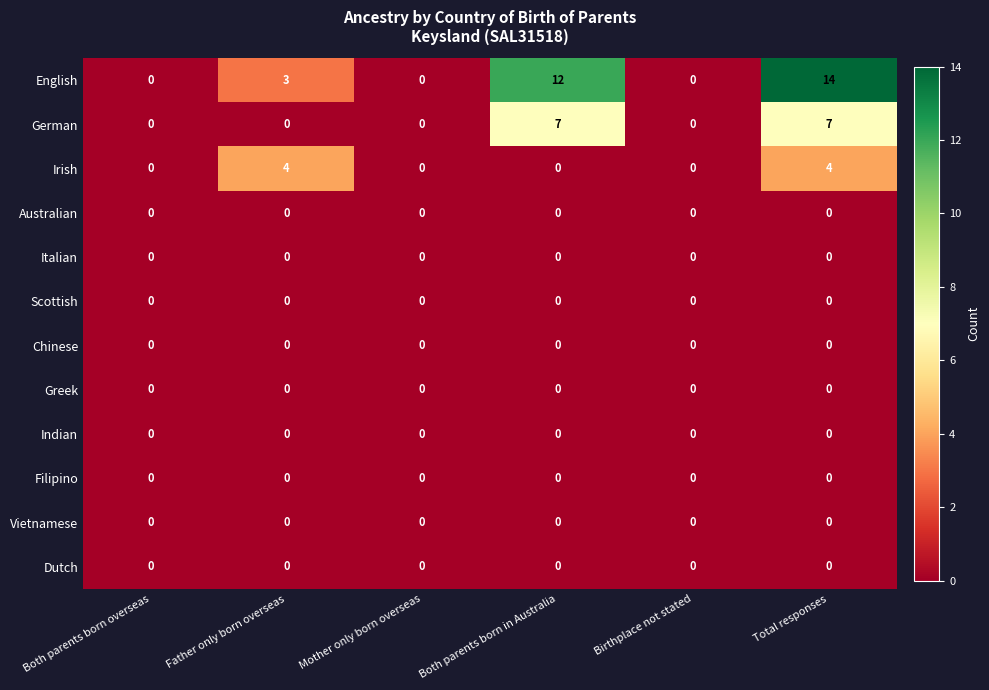

Which series has the largest range (max minus min)?

English